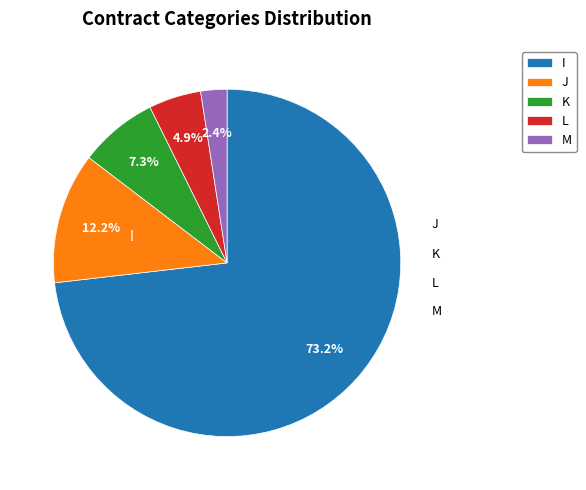

Which slice is the largest?

I